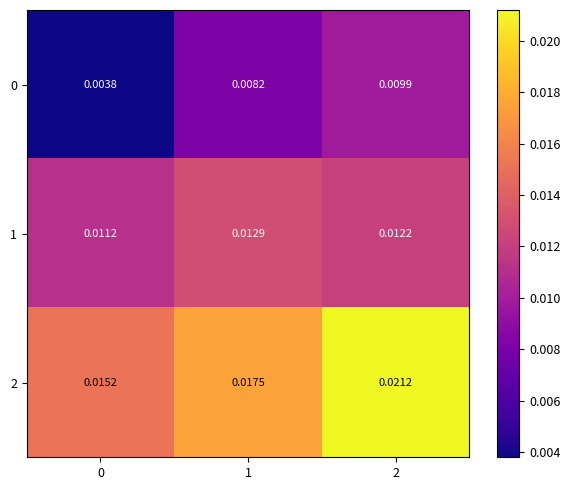

Is the value of 2 at 1 greater than the value of 1 at 2?

Yes